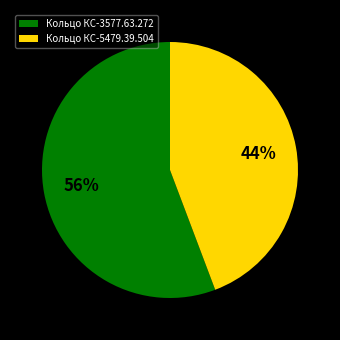

To the nearest percent, what is the average slice percentage?

50%